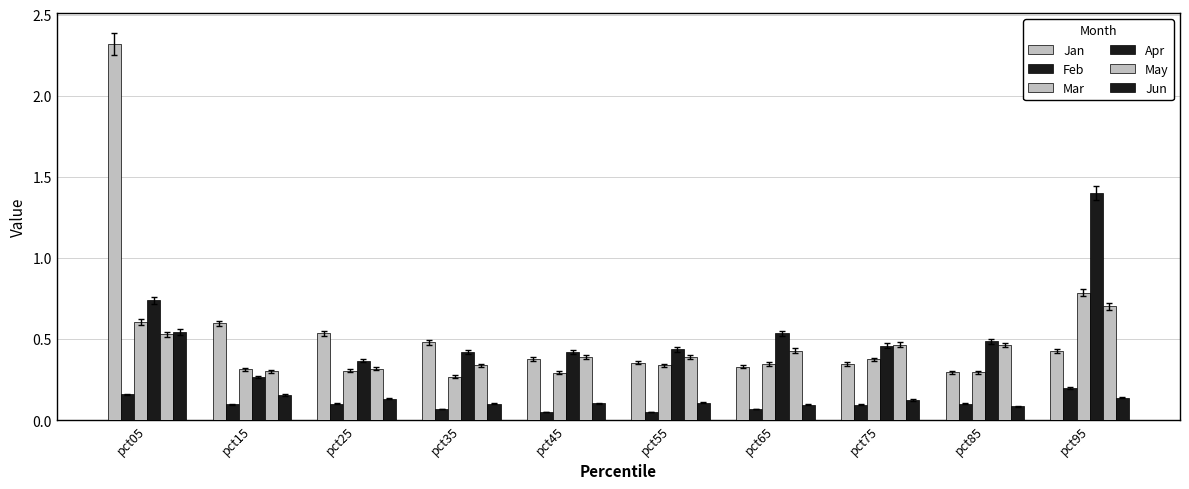

How many bars are there in each group?

6